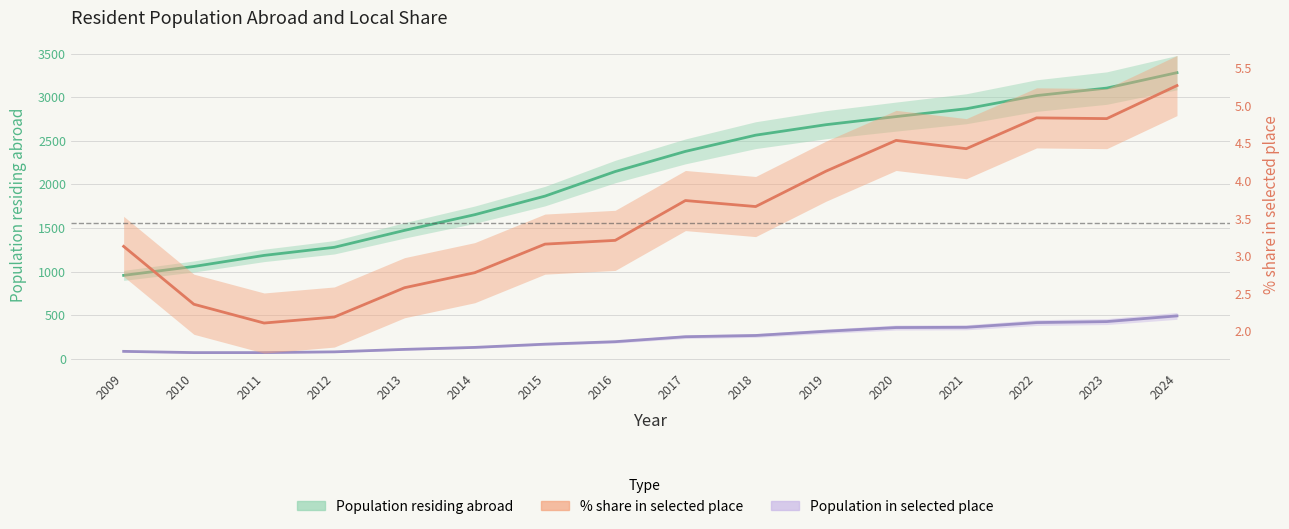

What is the value of the Population residing abroad point at the 1st from the left?

957.0